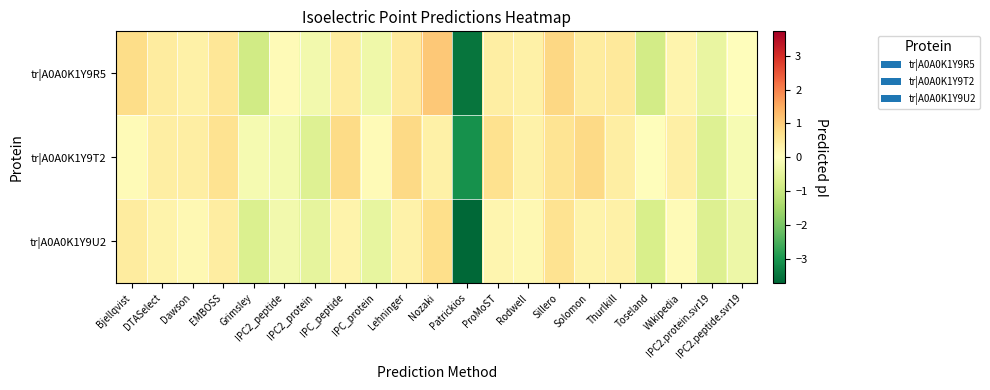

Reading left to right, what are all the values shown in this chart?

tr|A0A0K1Y9R5: Bjellqvist=0.8	DTASelect=0.4	Dawson=0.3	EMBOSS=0.6	Grimsley=-0.9	IPC2_peptide=0.1	IPC2_protein=-0.3	IPC_peptide=0.4	IPC_protein=-0.3	Lehninger=0.5	Nozaki=1.1	Patrickios=-3.5	ProMoST=0.4	Rodwell=0.3	Sillero=0.9	Solomon=0.4	Thurlkill=0.5	Toseland=-0.8	Wikipedia=0.2	IPC2.protein.svr19=-0.4	IPC2.peptide.svr19=0.1
tr|A0A0K1Y9T2: Bjellqvist=0.1	DTASelect=0.4	Dawson=0.4	EMBOSS=0.7	Grimsley=-0.2	IPC2_peptide=-0.2	IPC2_protein=-0.6	IPC_peptide=0.8	IPC_protein=0.1	Lehninger=0.8	Nozaki=0.3	Patrickios=-3.1	ProMoST=0.7	Rodwell=0.3	Sillero=0.6	Solomon=0.8	Thurlkill=0.4	Toseland=0.0	Wikipedia=0.4	IPC2.protein.svr19=-0.6	IPC2.peptide.svr19=-0.2
tr|A0A0K1Y9U2: Bjellqvist=0.5	DTASelect=0.3	Dawson=0.2	EMBOSS=0.4	Grimsley=-0.7	IPC2_peptide=-0.3	IPC2_protein=-0.5	IPC_peptide=0.3	IPC_protein=-0.5	Lehninger=0.3	Nozaki=0.7	Patrickios=-3.7	ProMoST=0.2	Rodwell=0.2	Sillero=0.7	Solomon=0.3	Thurlkill=0.3	Toseland=-0.7	Wikipedia=0.1	IPC2.protein.svr19=-0.7	IPC2.peptide.svr19=-0.3